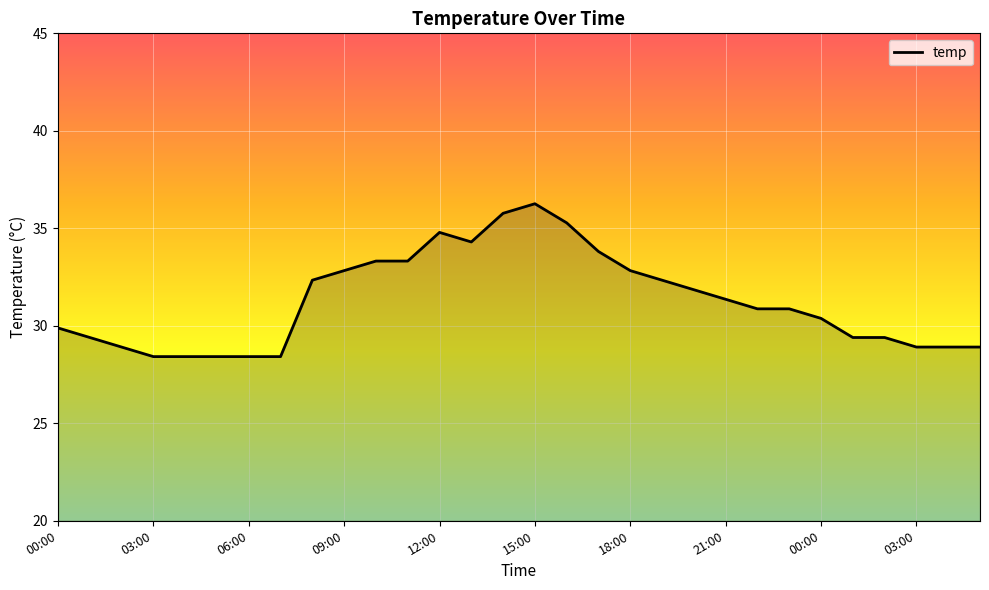

What is the smallest value displayed?

28.4